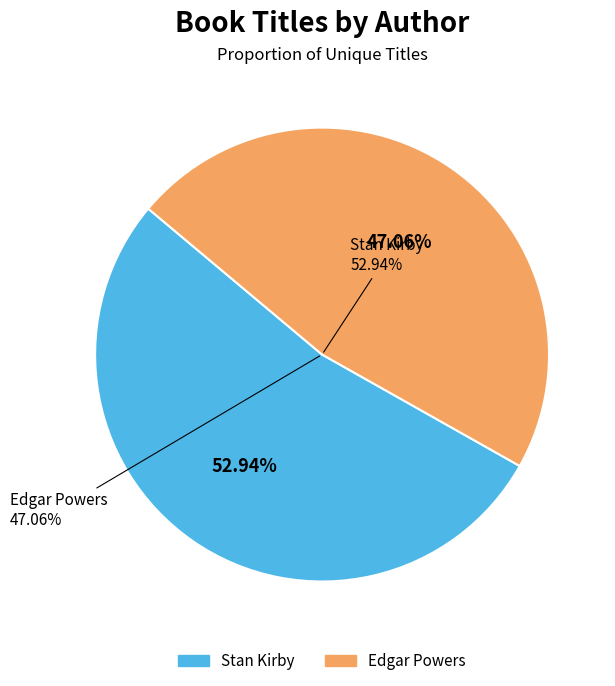

Which category has the smallest portion of the pie?

Edgar Powers